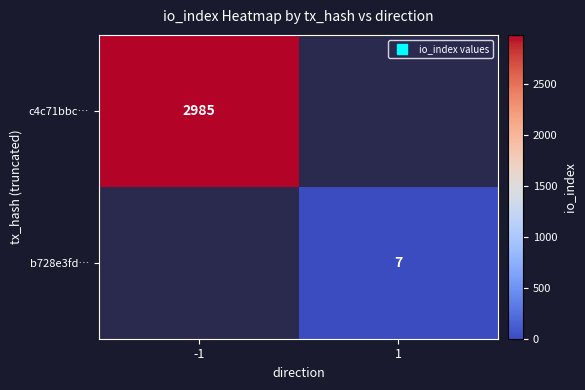

True or false: c4c71bbc… has a value of 2985 at -1.

True